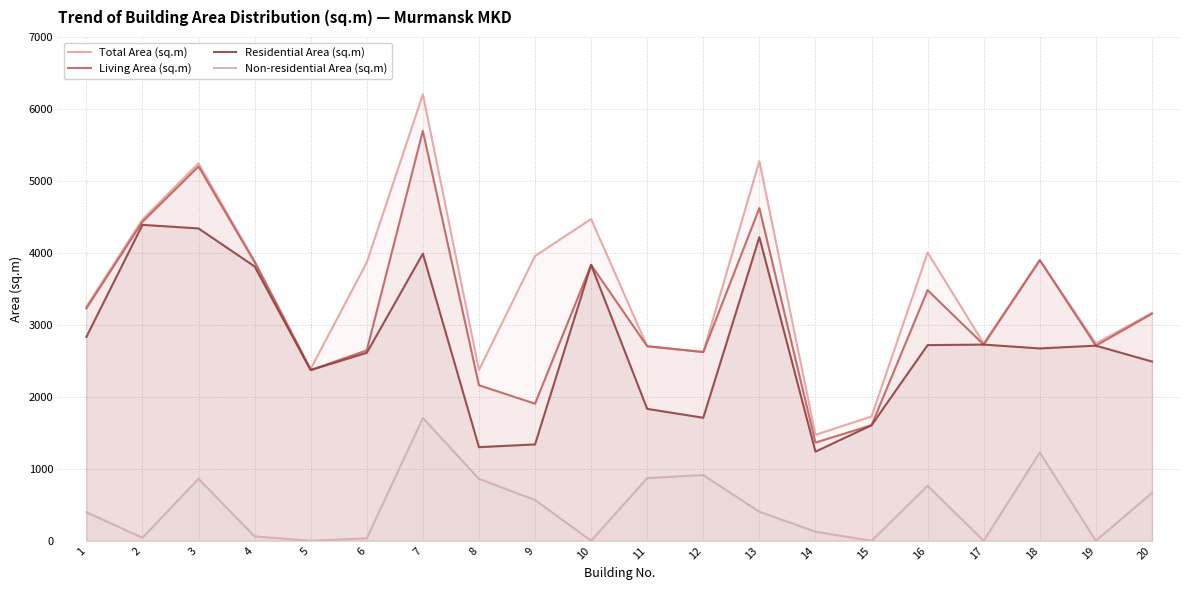

Between 2 and 18, which series saw the biggest shift?

Residential Area (sq.m)